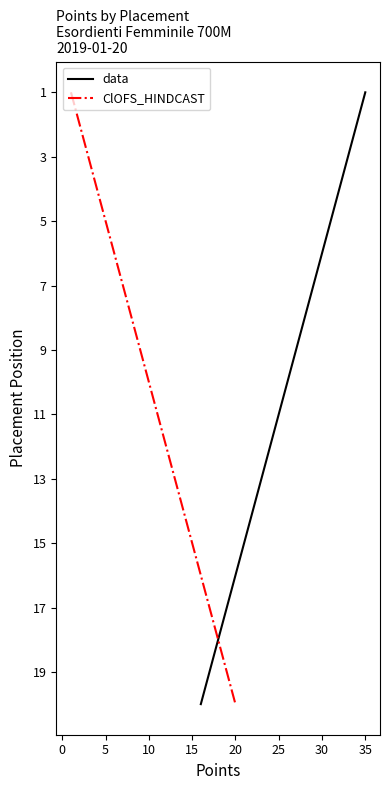

Which series has the largest total across all categories?

data